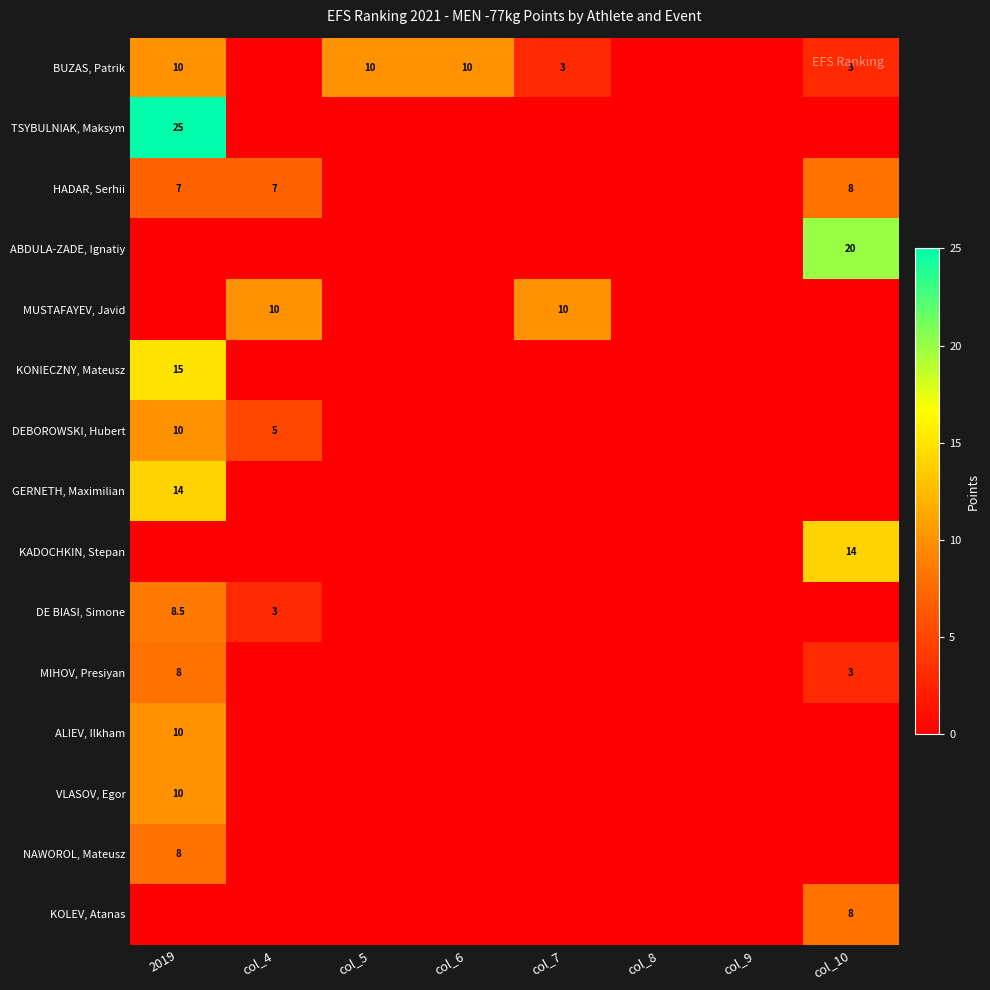

Is it true that HADAR, Serhii equals 2.0 at col_4?

False